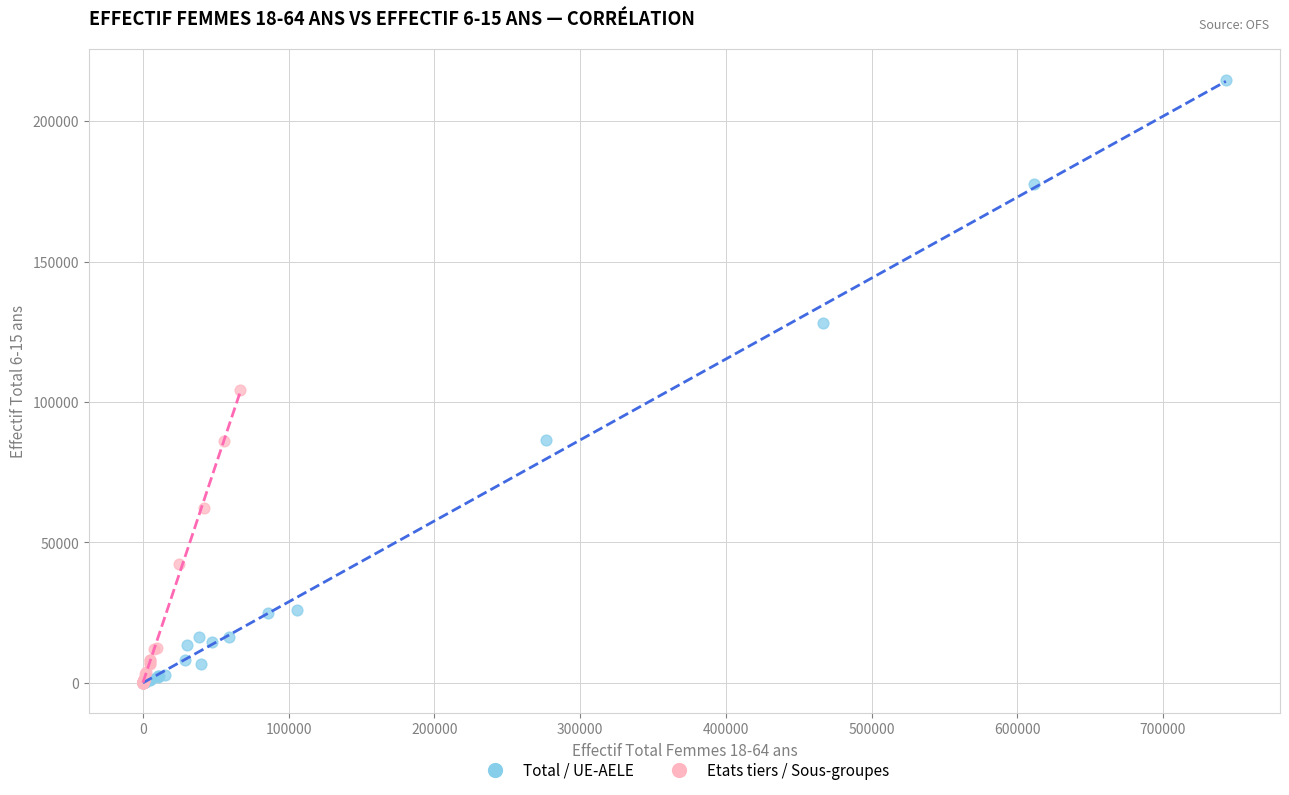

Which series contains the highest Y value?

Total / UE-AELE